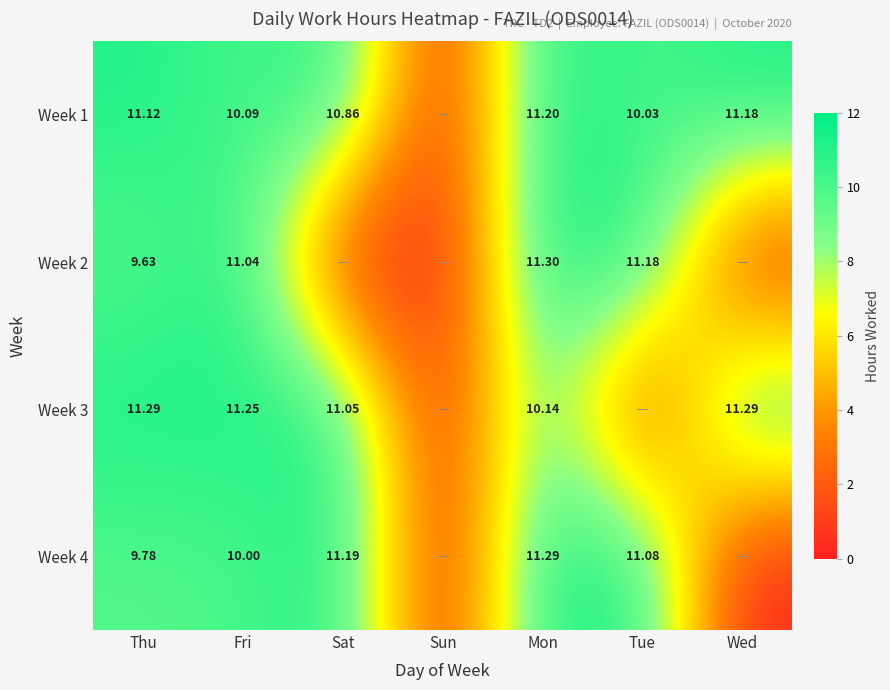

Is the value of Week 4 at Fri greater than the value of Week 3 at Sat?

No